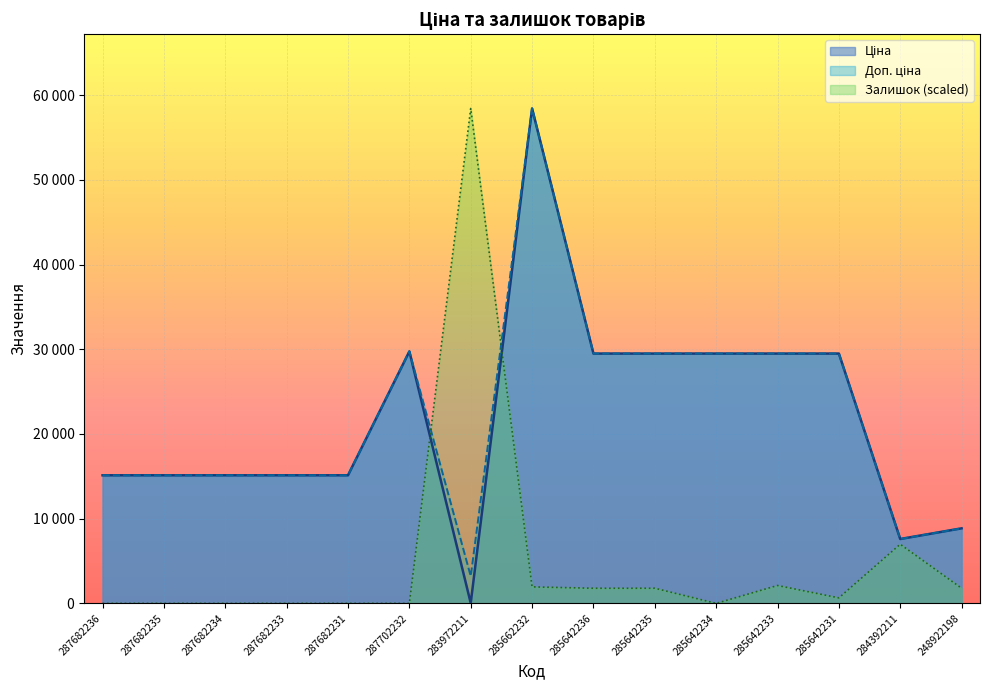

At which label does Залишок reach its peak?

283972211